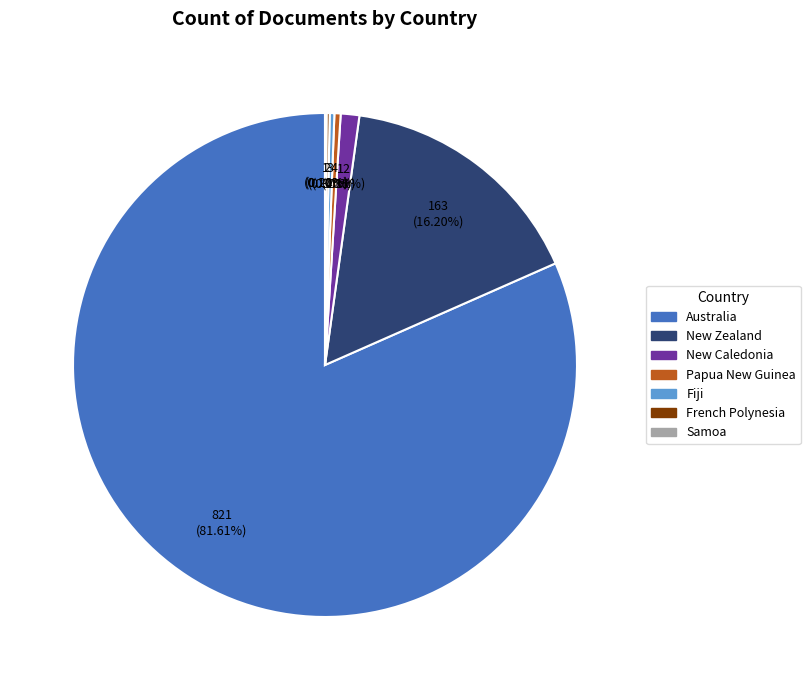

Do New Caledonia and Australia together represent more than half of the pie?

Yes